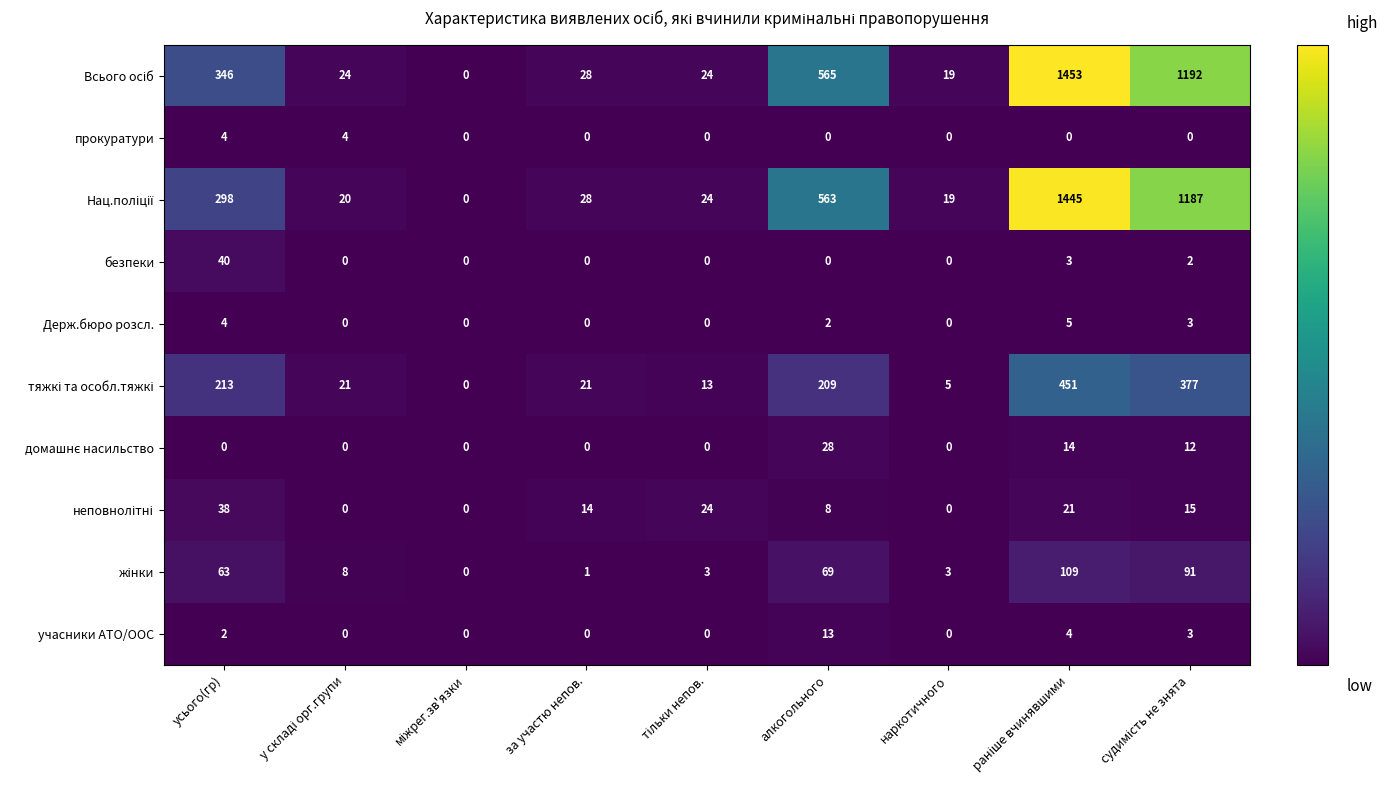

What is the average value of the безпеки series?

5